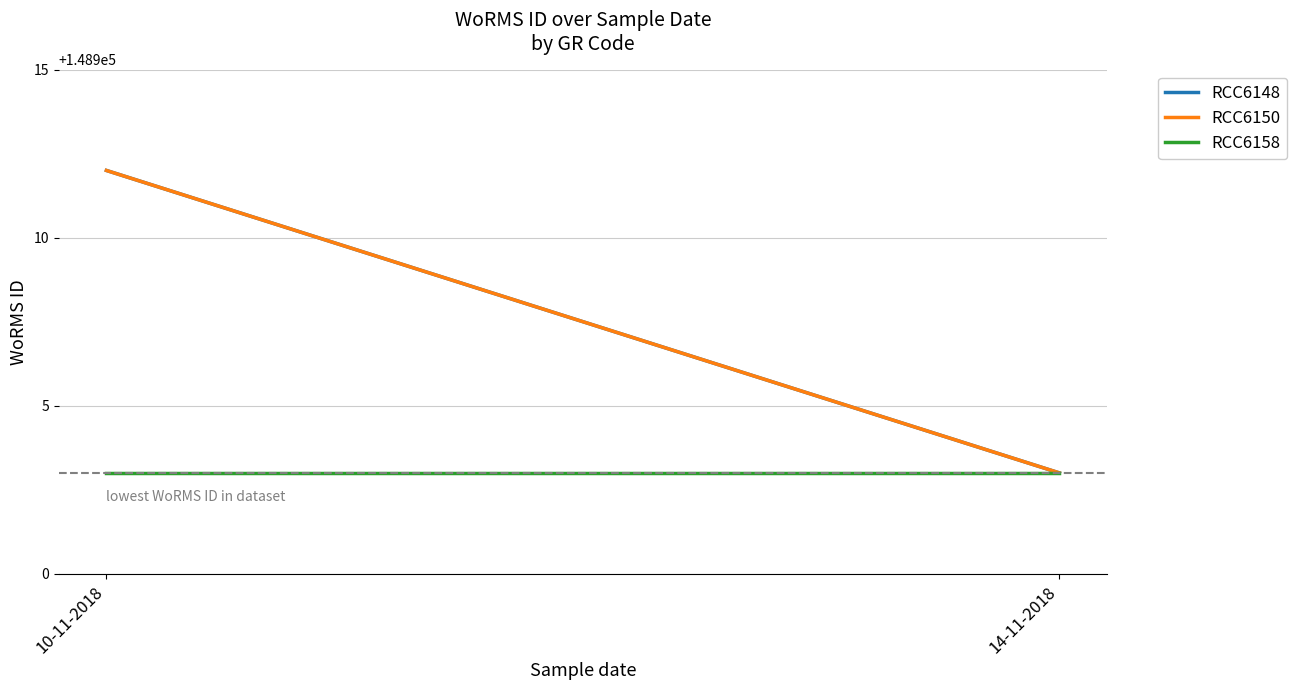

What is the label of the 2nd point from the left?

14-11-2018